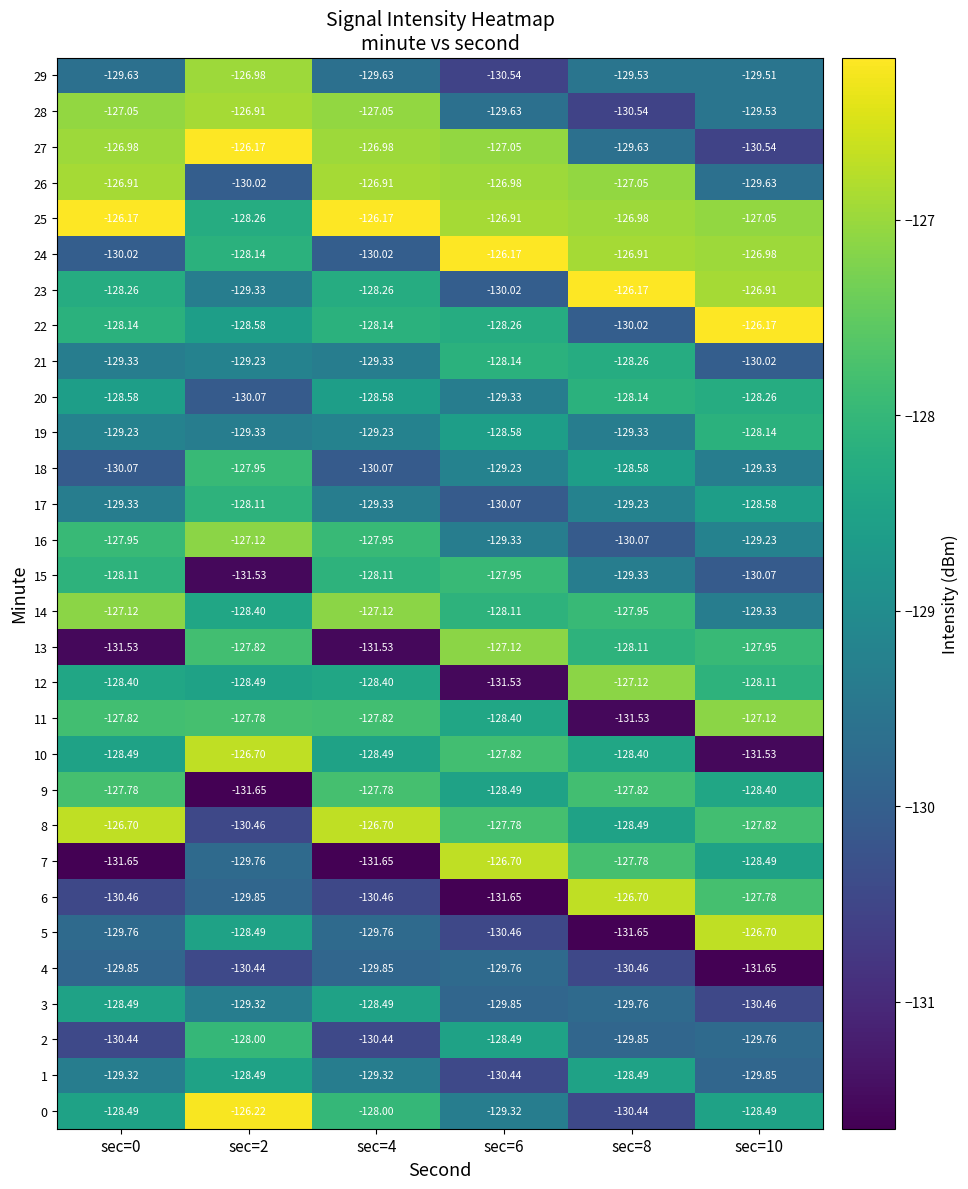

Is the value of 26 at sec=0 greater than the value of 24 at sec=10?

Yes